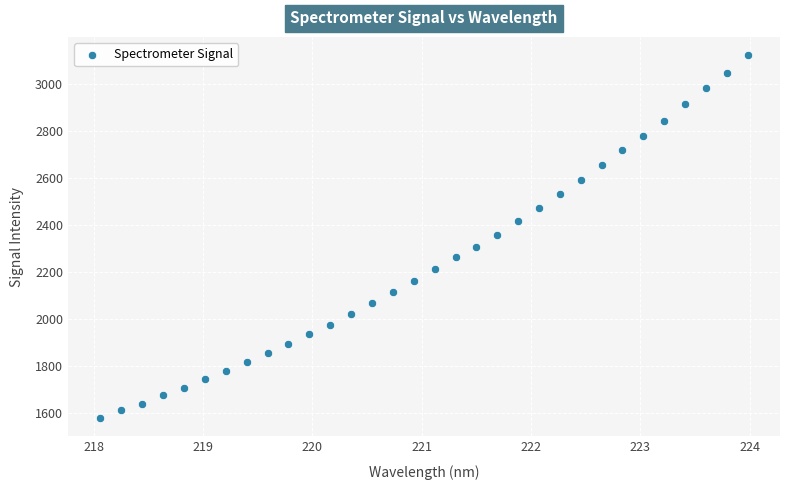

What is the range of X values (max minus min)?

5.9